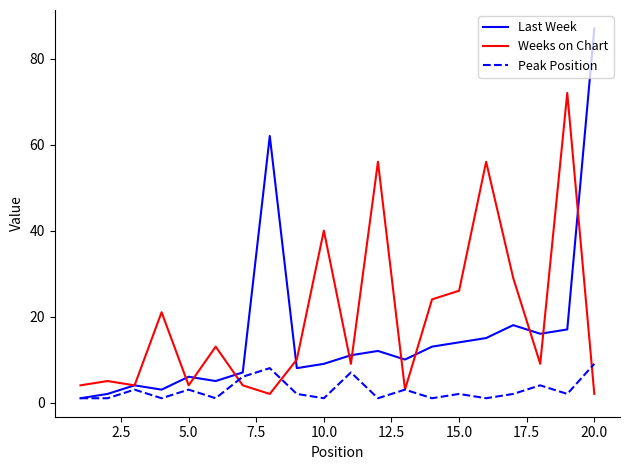

Which series has the largest range (max minus min)?

Last Week